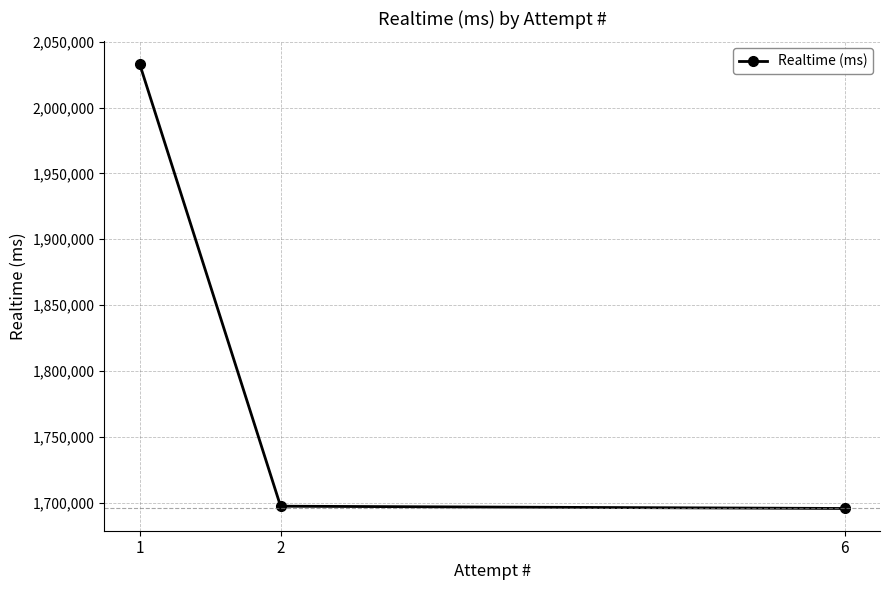

What is the change in value from 2 to 6?

-1725